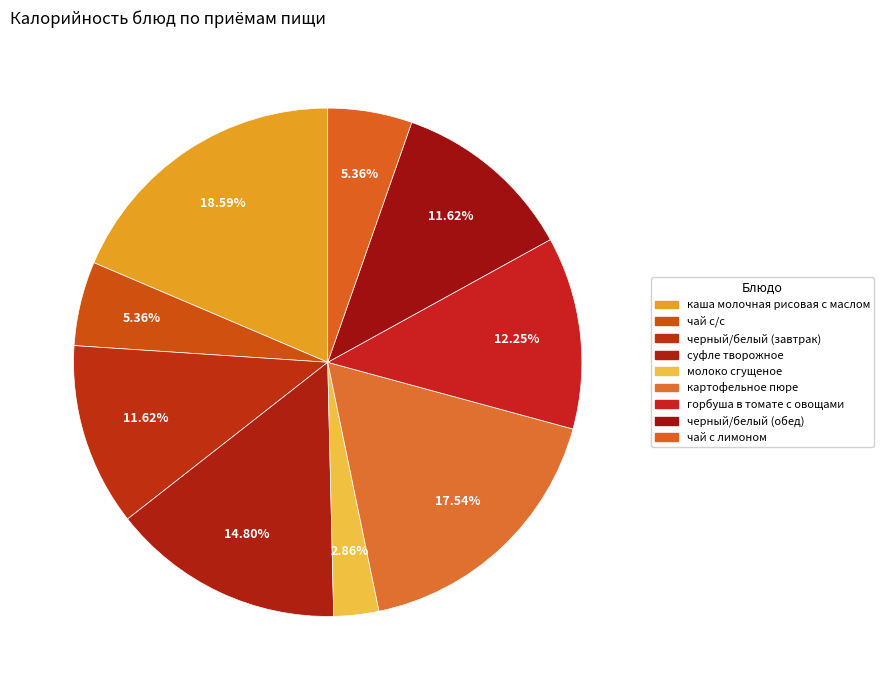

Is черный/белый (обед) the majority of the pie?

No